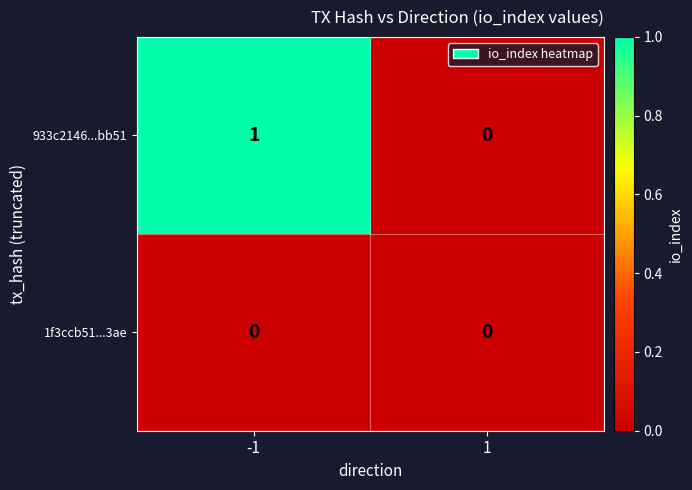

Count the number of data series in this chart.

2